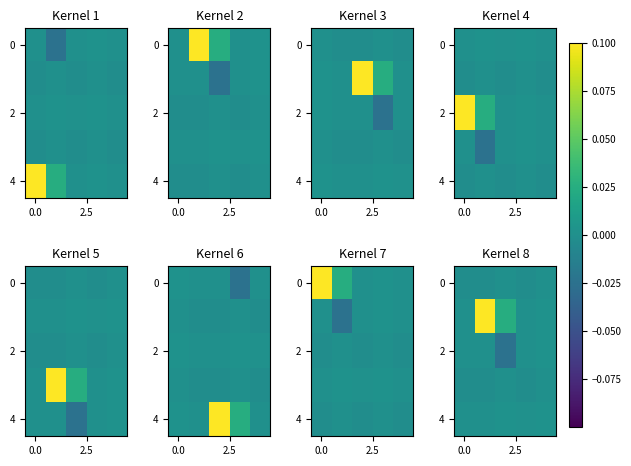

How many values in row_4 are above zero?

3